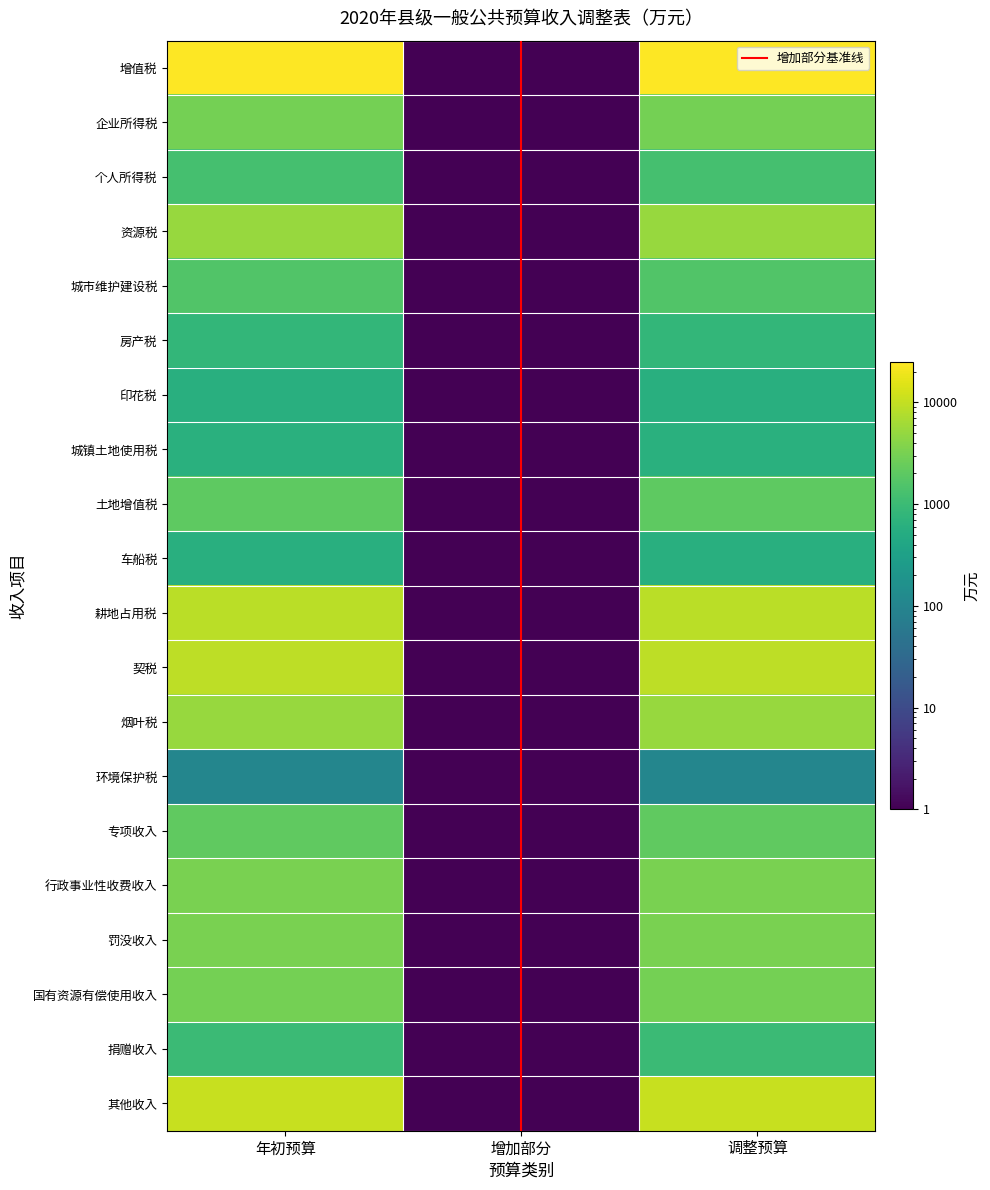

What is the sum of all 资源税 values?

15900